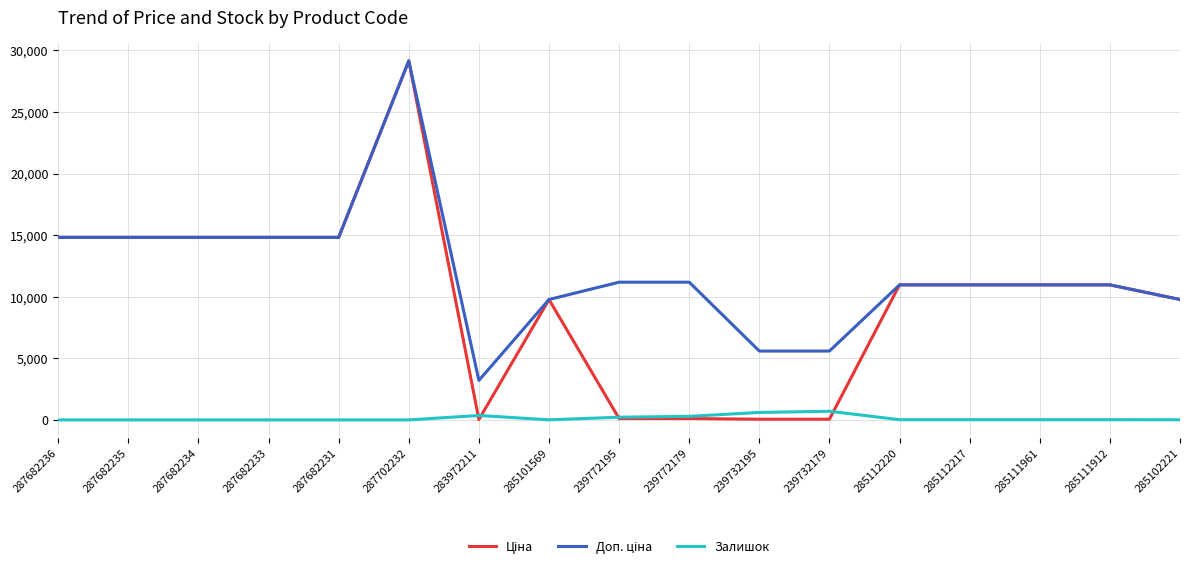

What is the difference between the highest and lowest values at 239772179?

11070.2